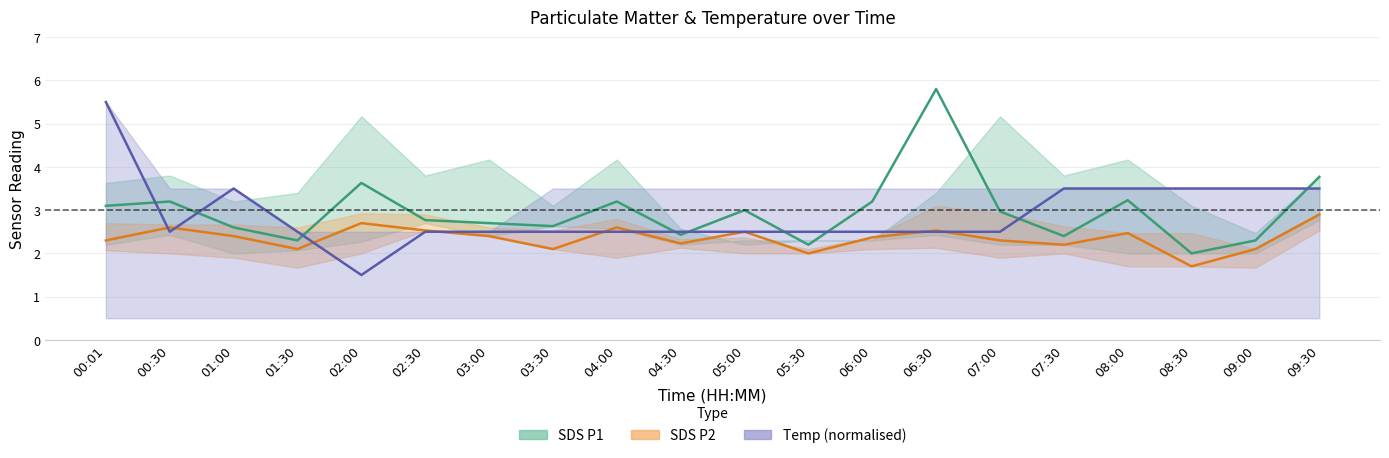

What is the difference between the maximum and second lowest values in the SDS P2 series?

0.9